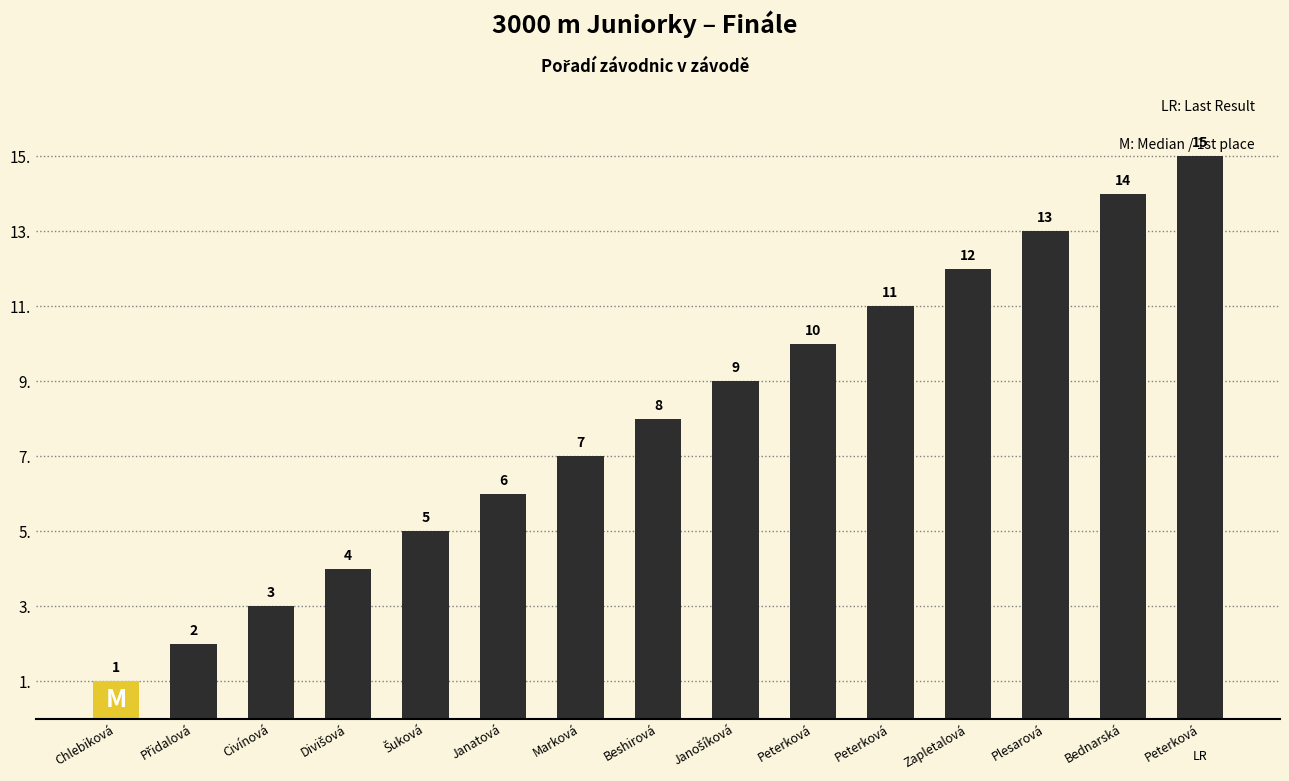

Does the chart contain any negative values?

No